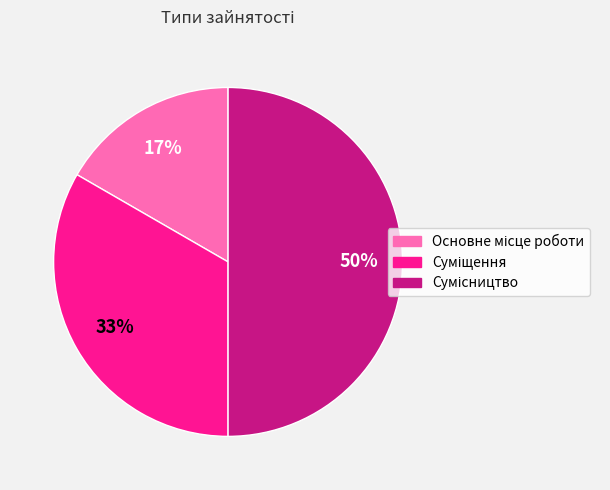

To the nearest percent, what is the difference between the largest and smallest slice percentages?

33%